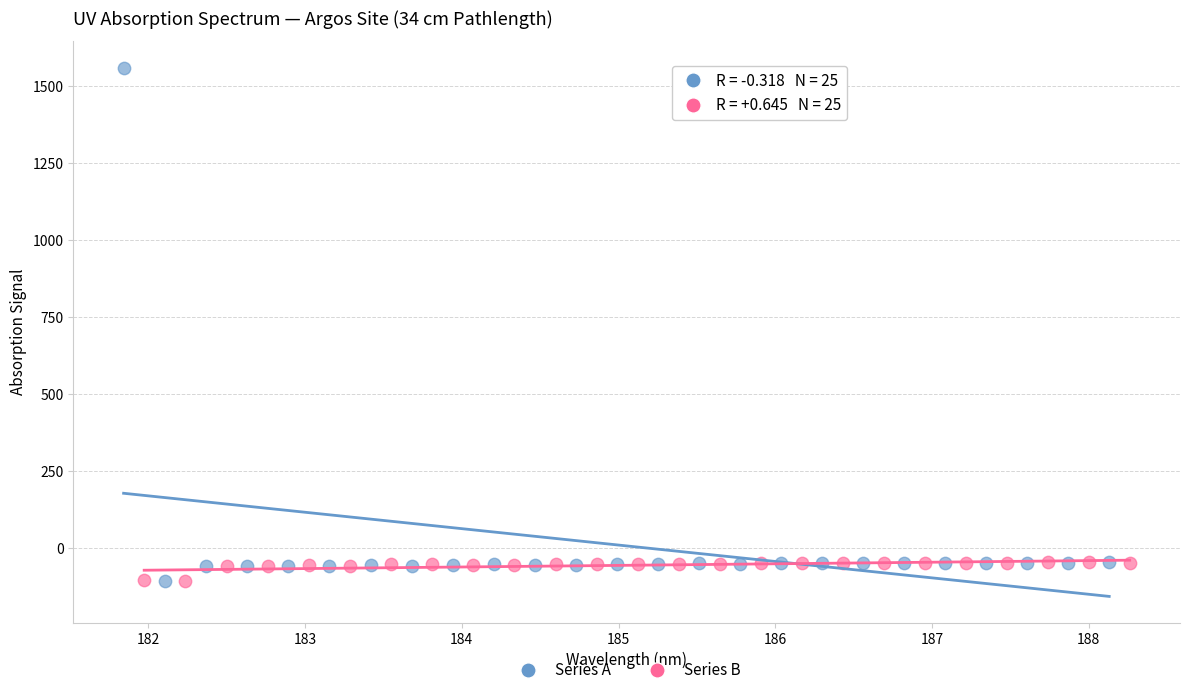

Which series has the widest spread of Y values?

Series A